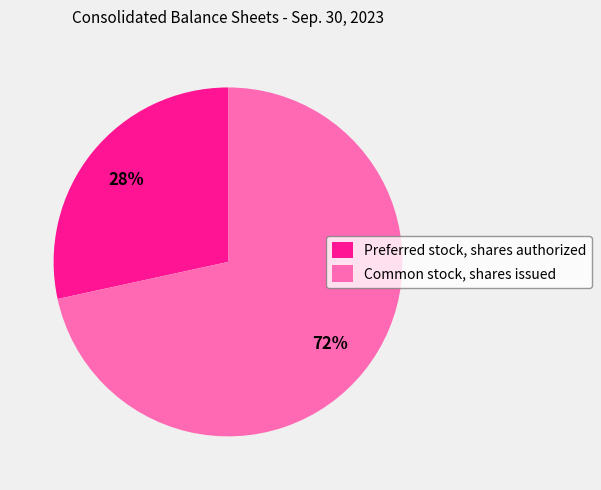

Count the number of slices in the pie.

2